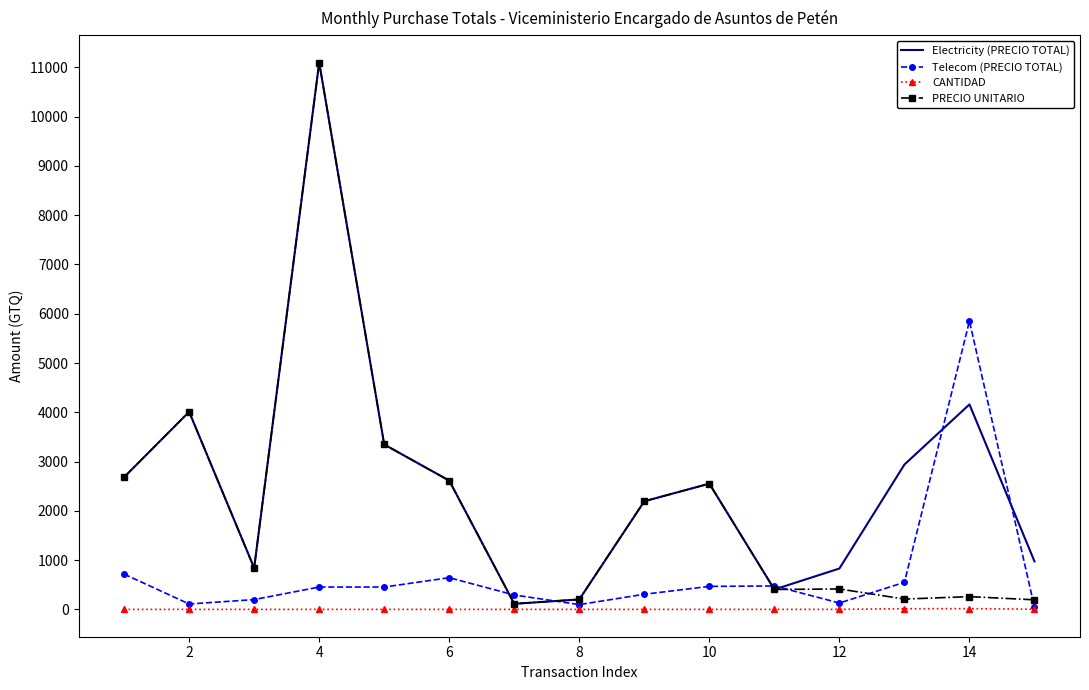

True or false: CANTIDAD and Electricity (PRECIO TOTAL) intersect in this chart.

False